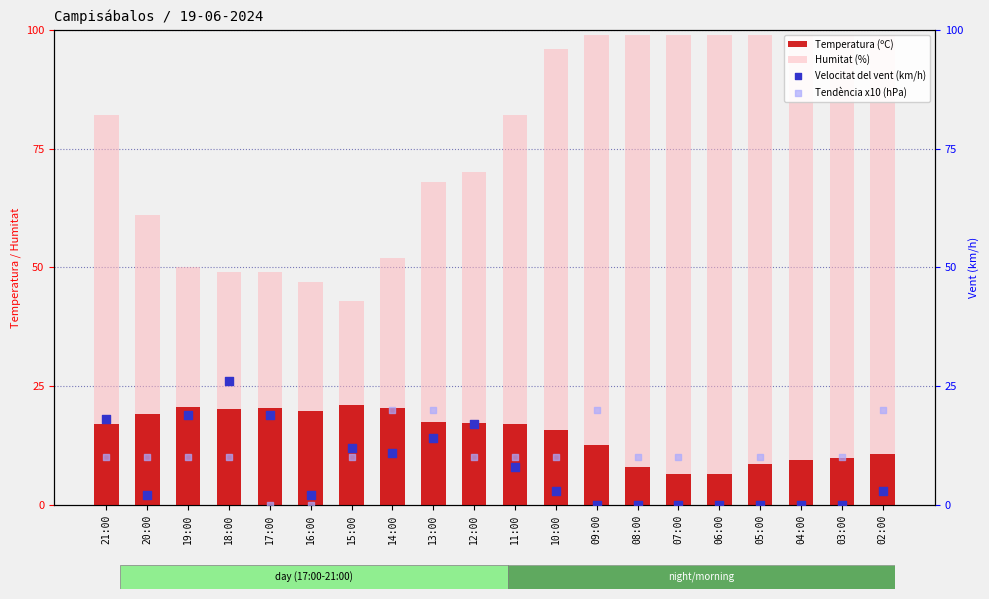

Which series has the largest total across all categories?

Humitat (%)